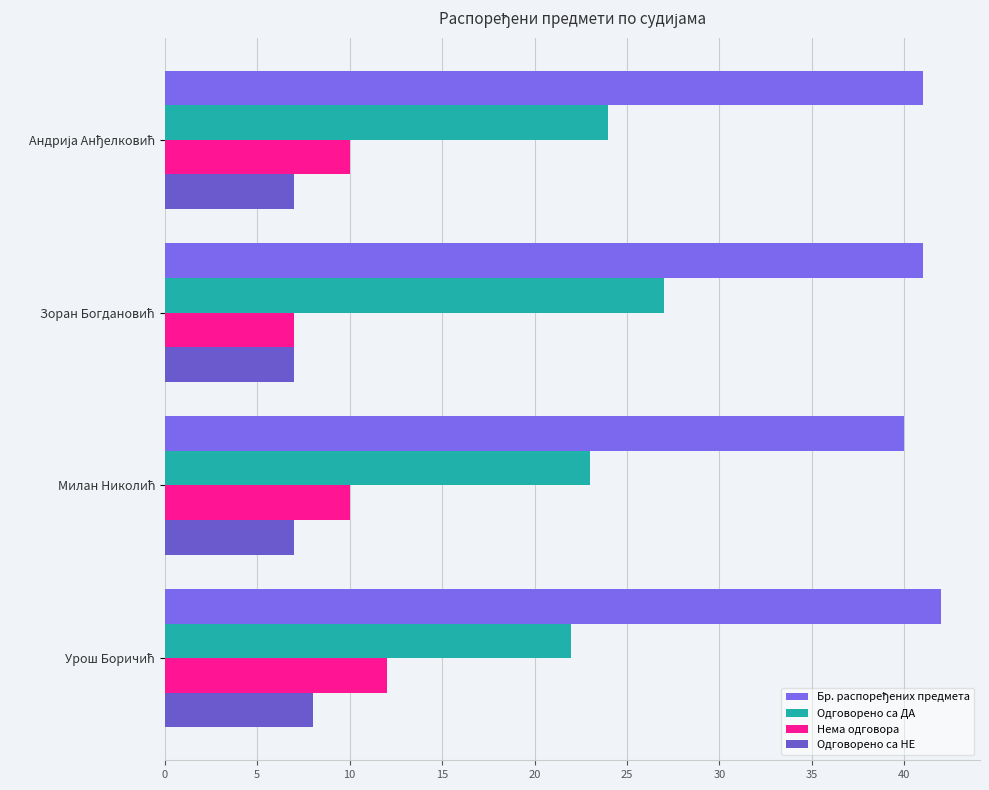

List the series in order of their peak value, lowest first.

Одговорено са НЕ, Нема одговора, Одговорено са ДА, Бр. распоређених предмета